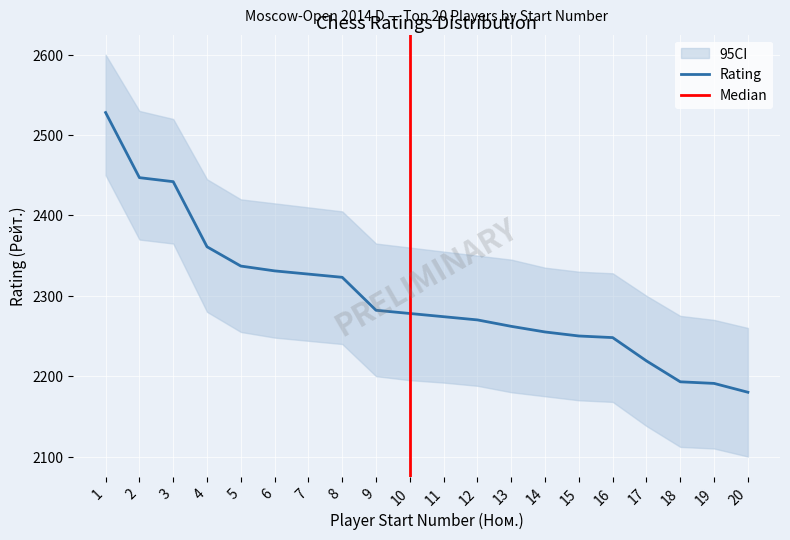

True or false: the data shows 2361 at 4.

True